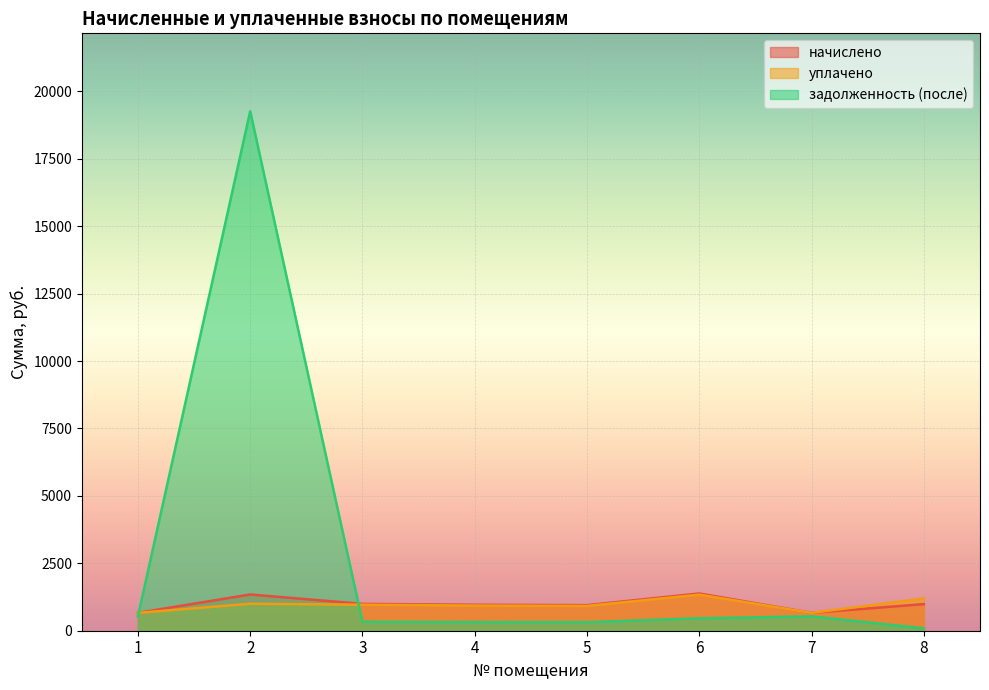

What is the highest value of the начислено series?

1380.7